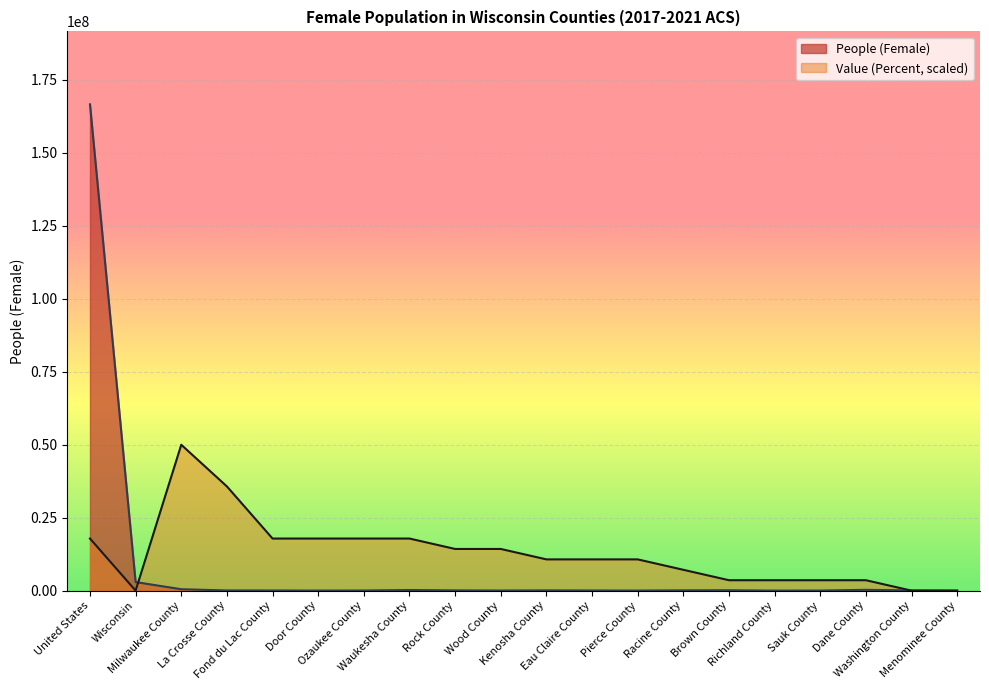

What is the value of the Value (Percent) point at the 13th from the left?

10704784.2